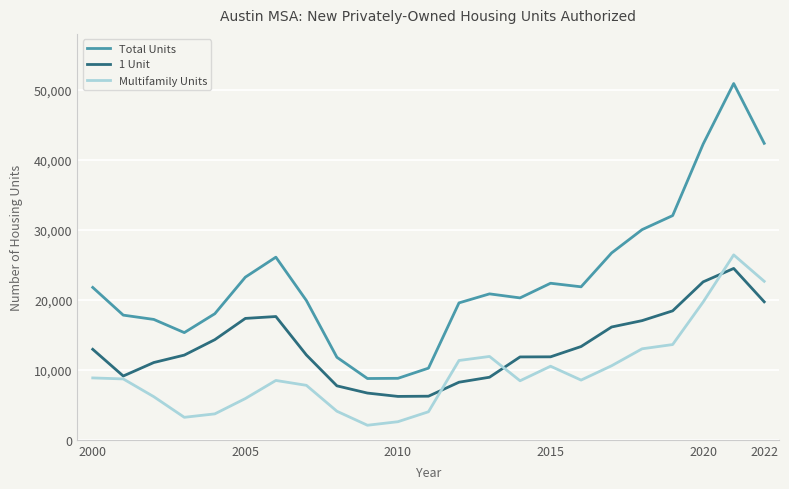

Rank the series by their average value, from highest to lowest.

Total Units, 1 Unit, Multifamily Units